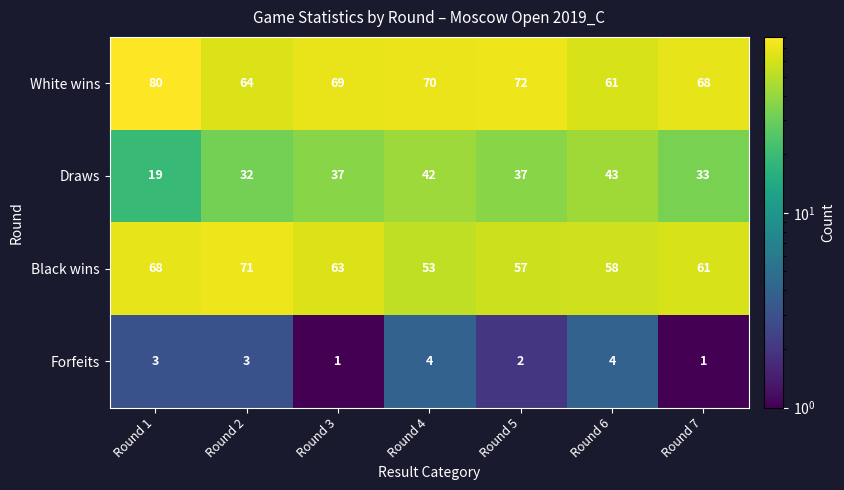

Reading left to right, list all the values displayed in this chart.

White wins: 80	64	69	70	72	61	68
Draws: 19	32	37	42	37	43	33
Black wins: 68	71	63	53	57	58	61
Forfeits: 3	3	1	4	2	4	1